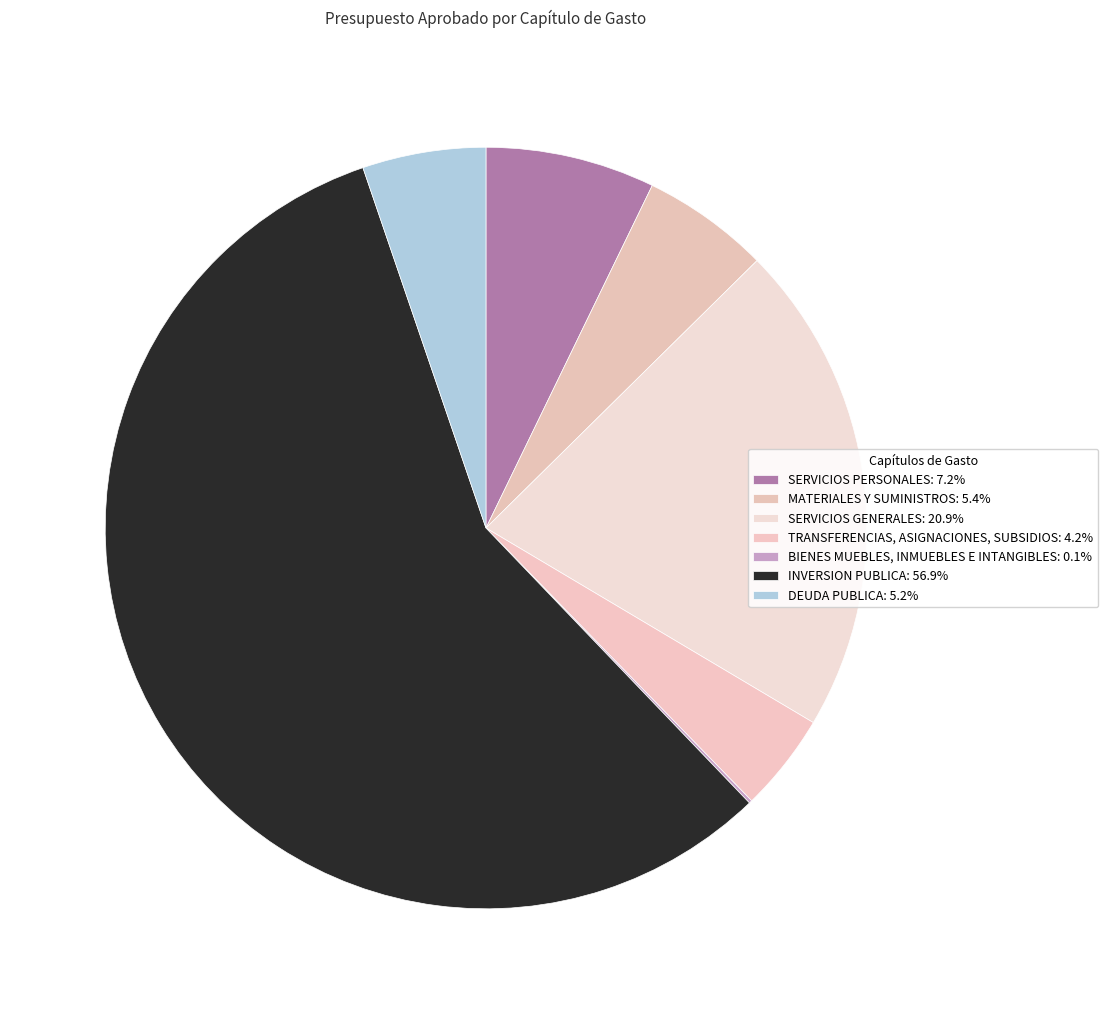

Rank the categories by value from lowest to highest.

BIENES MUEBLES, INMUEBLES E INTANGIBLES, TRANSFERENCIAS, ASIGNACIONES, SUBSIDIOS, DEUDA PUBLICA, MATERIALES Y SUMINISTROS, SERVICIOS PERSONALES, SERVICIOS GENERALES, INVERSION PUBLICA